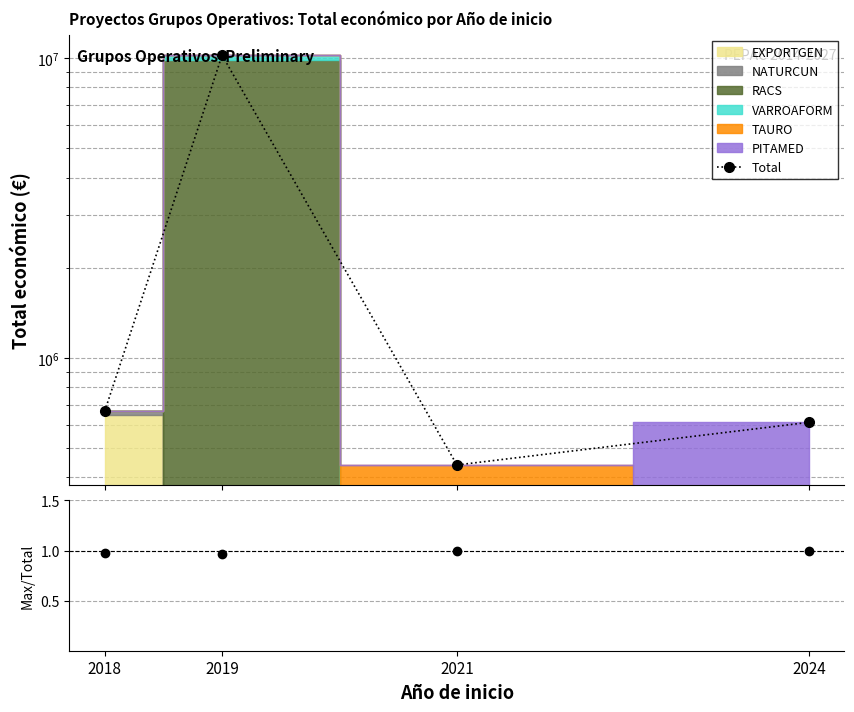

The value at 2018 is 240881. True or false?

False